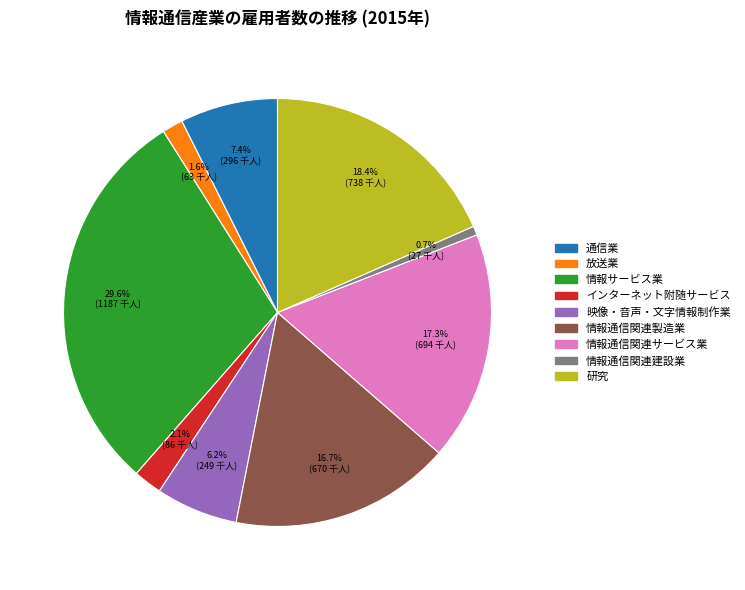

True or false: 情報通信関連建設業 accounts for 15% of the total.

False